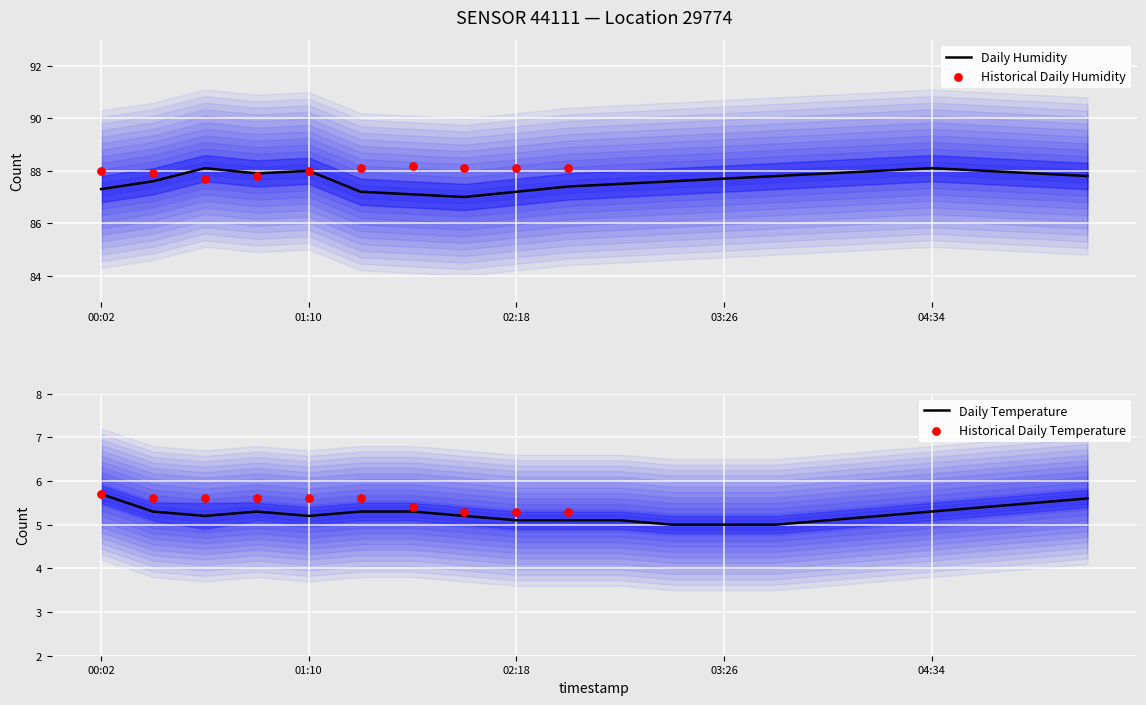

Which series has the largest total across all categories?

humidity